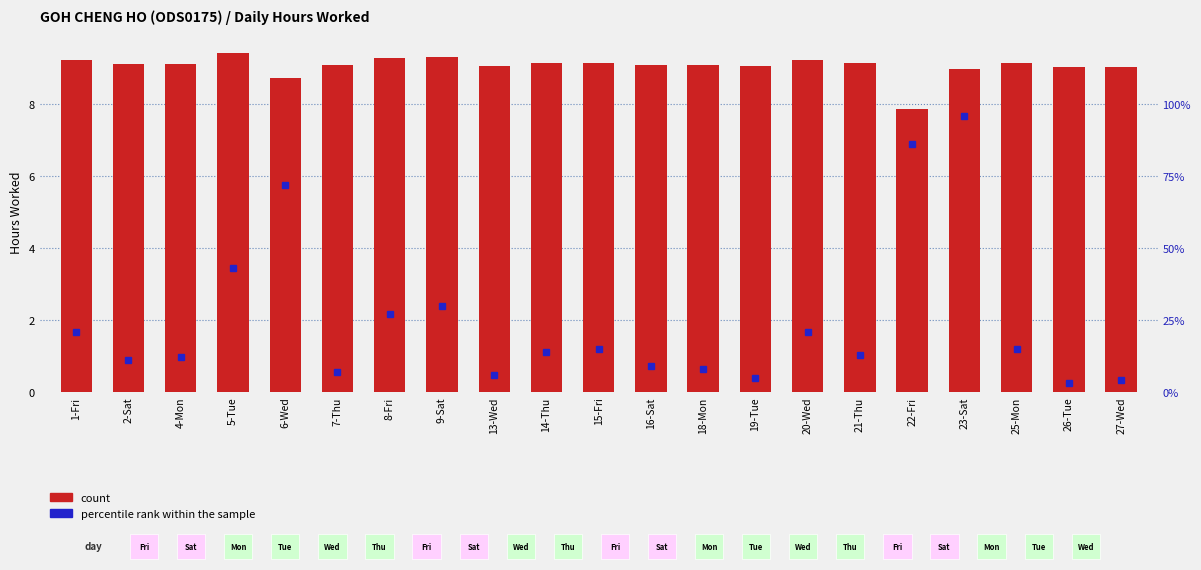

Read the value at 16-Sat.

9.1